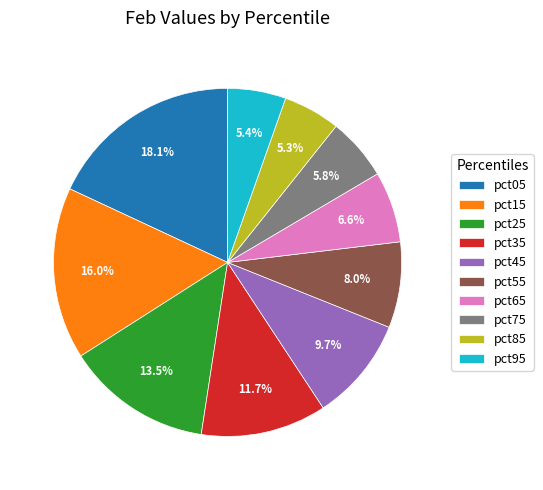

Is it true that pct95 is 1% of the pie?

False